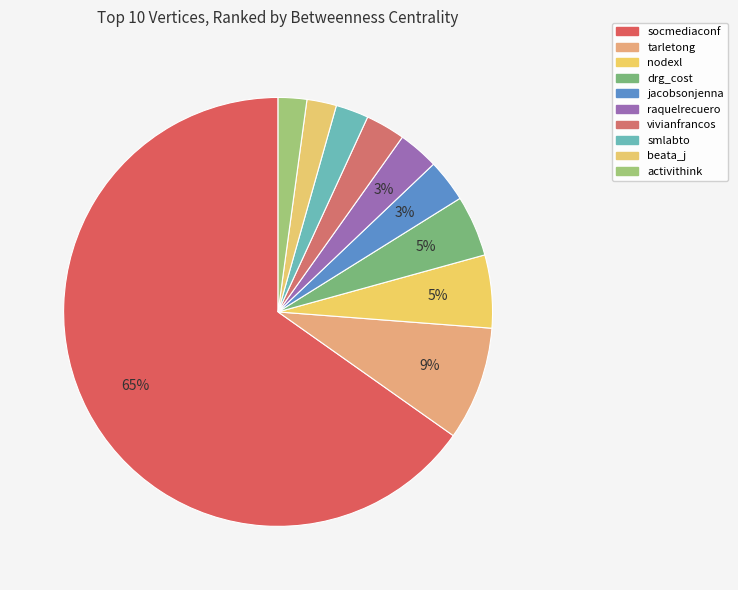

How many segments does this pie chart have?

10